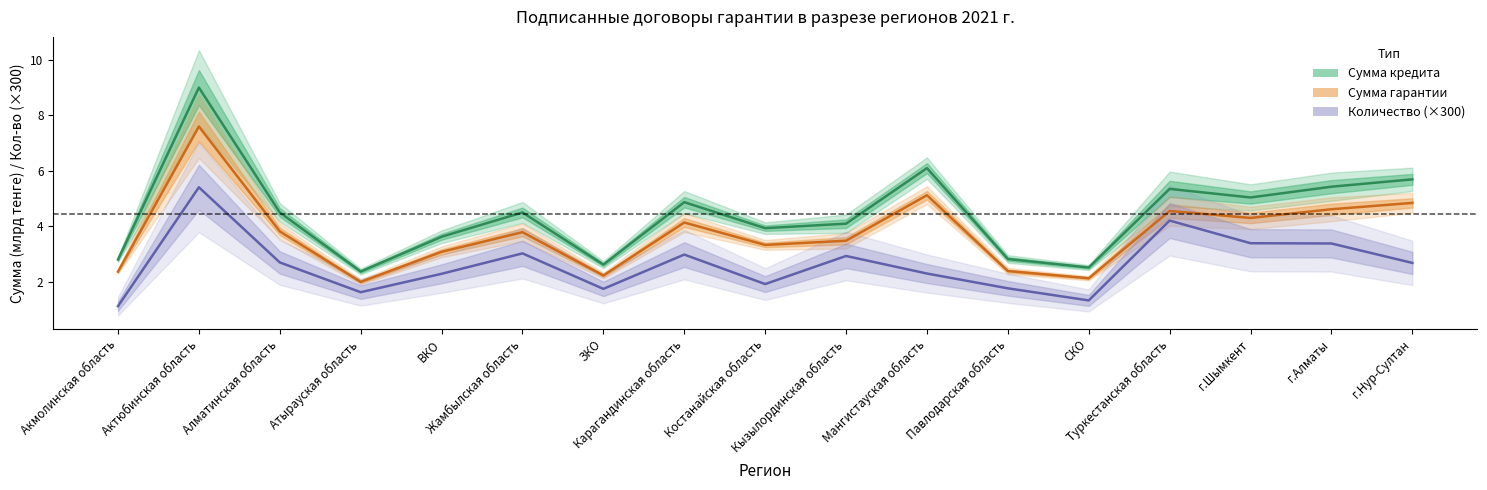

What is the highest value of the Сумма гарантии (млрд тенге) series?

7.6